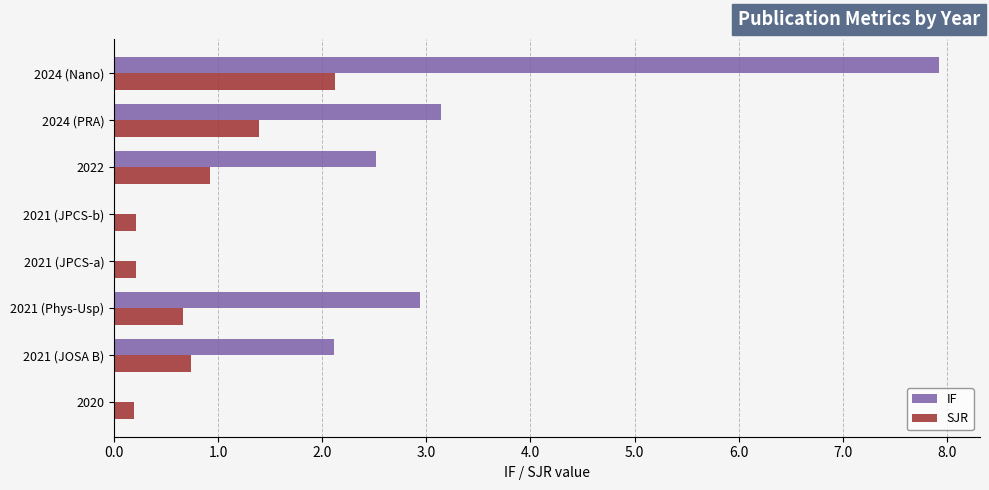

Which series has the largest total across all categories?

IF